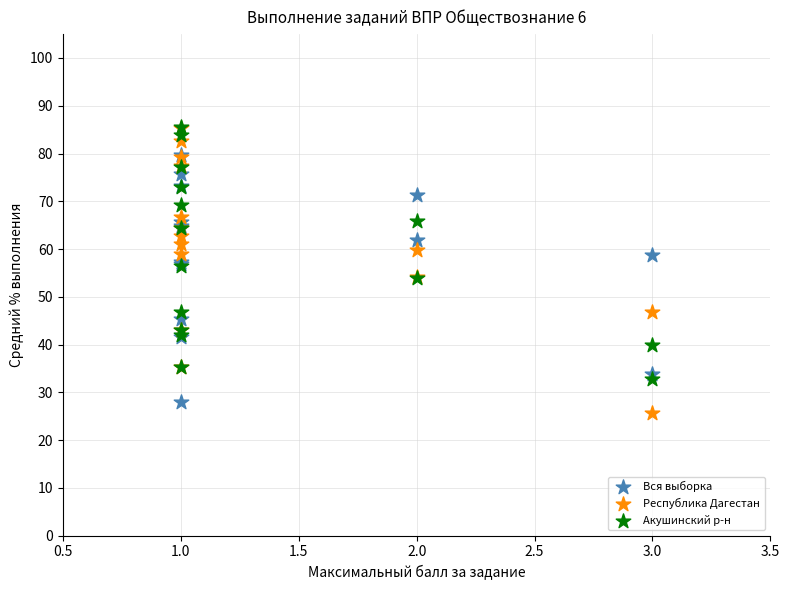

Which series reaches the minimum Y coordinate?

Республика Дагестан